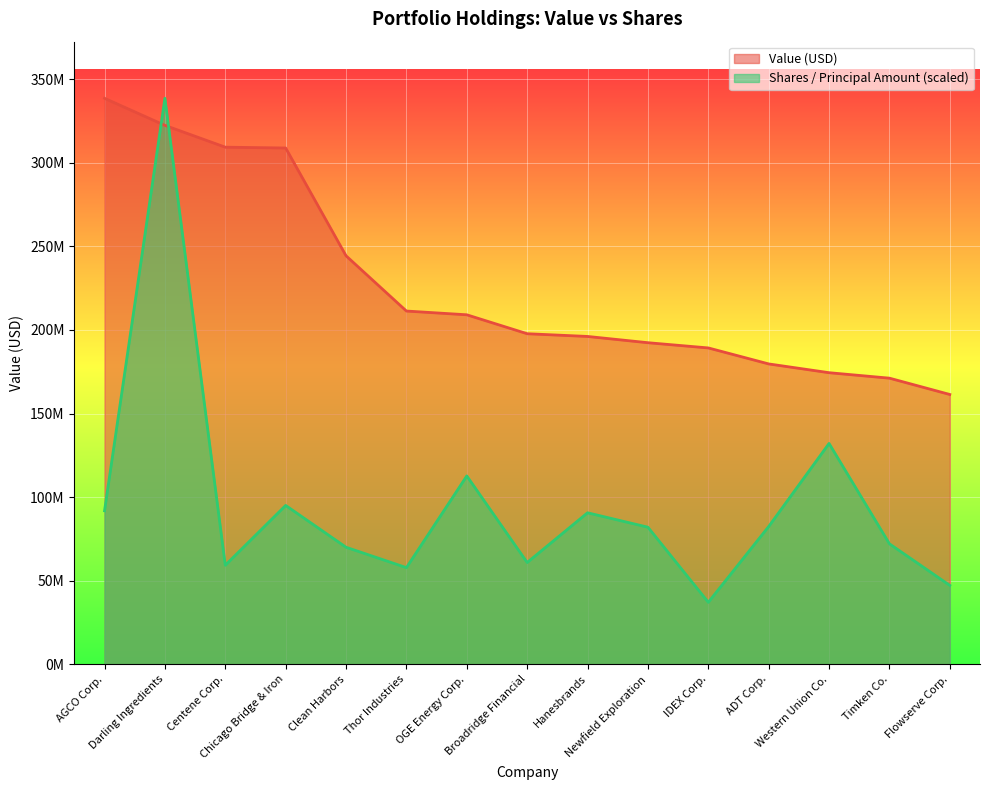

List the labels in order of Shares / Principal Amount value, smallest first.

IDEX Corp., Flowserve Corp., Thor Industries, Centene Corp., Broadridge Financial, Clean Harbors, Timken Co., Newfield Exploration, ADT Corp., Hanesbrands, AGCO Corp., Chicago Bridge & Iron, OGE Energy Corp., Western Union Co., Darling Ingredients